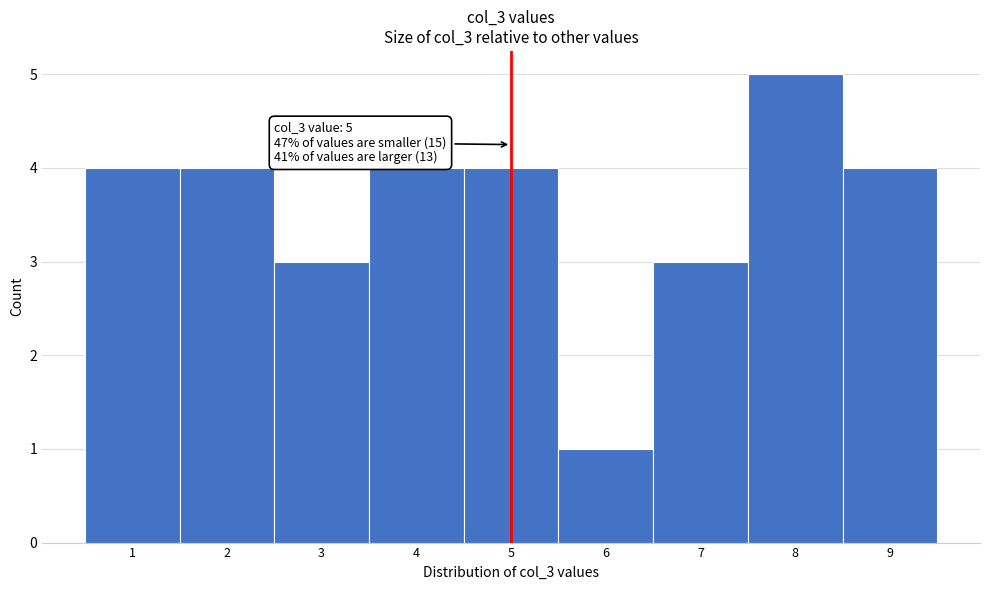

Which range on the x-axis has the tallest bar?

7.5 to 8.5